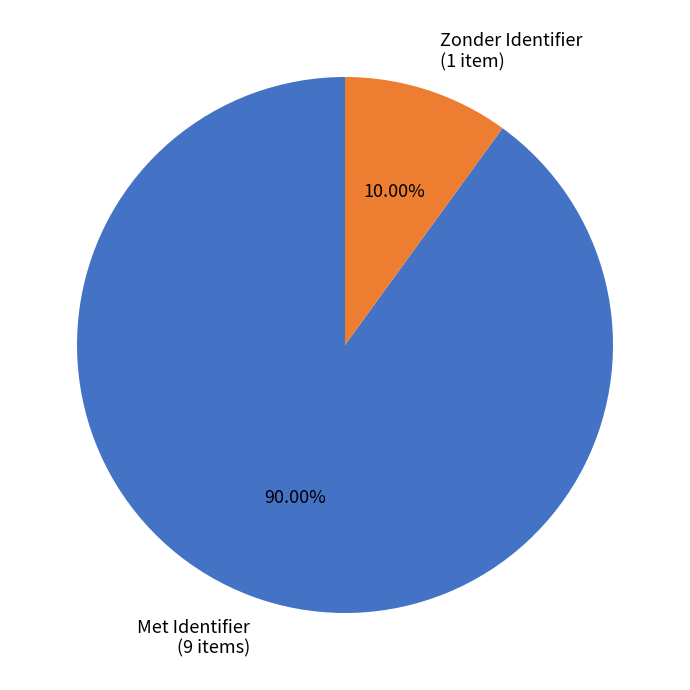

Is there a majority slice in this chart?

Yes